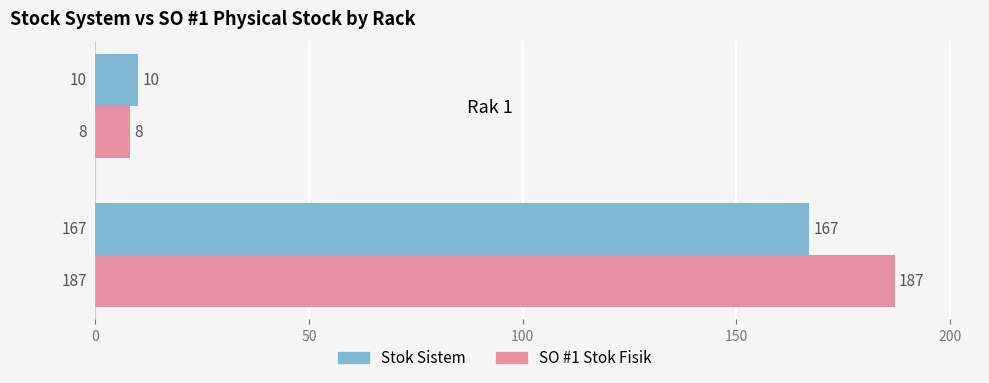

Which series has the largest total across all categories?

SO #1 Stok Fisik